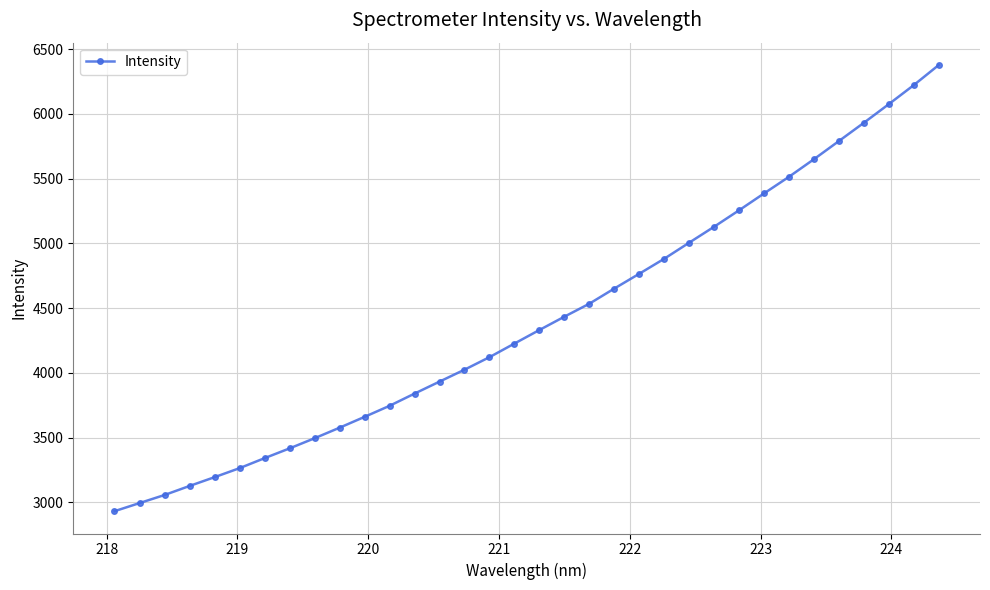

How many values are below 4331?

17